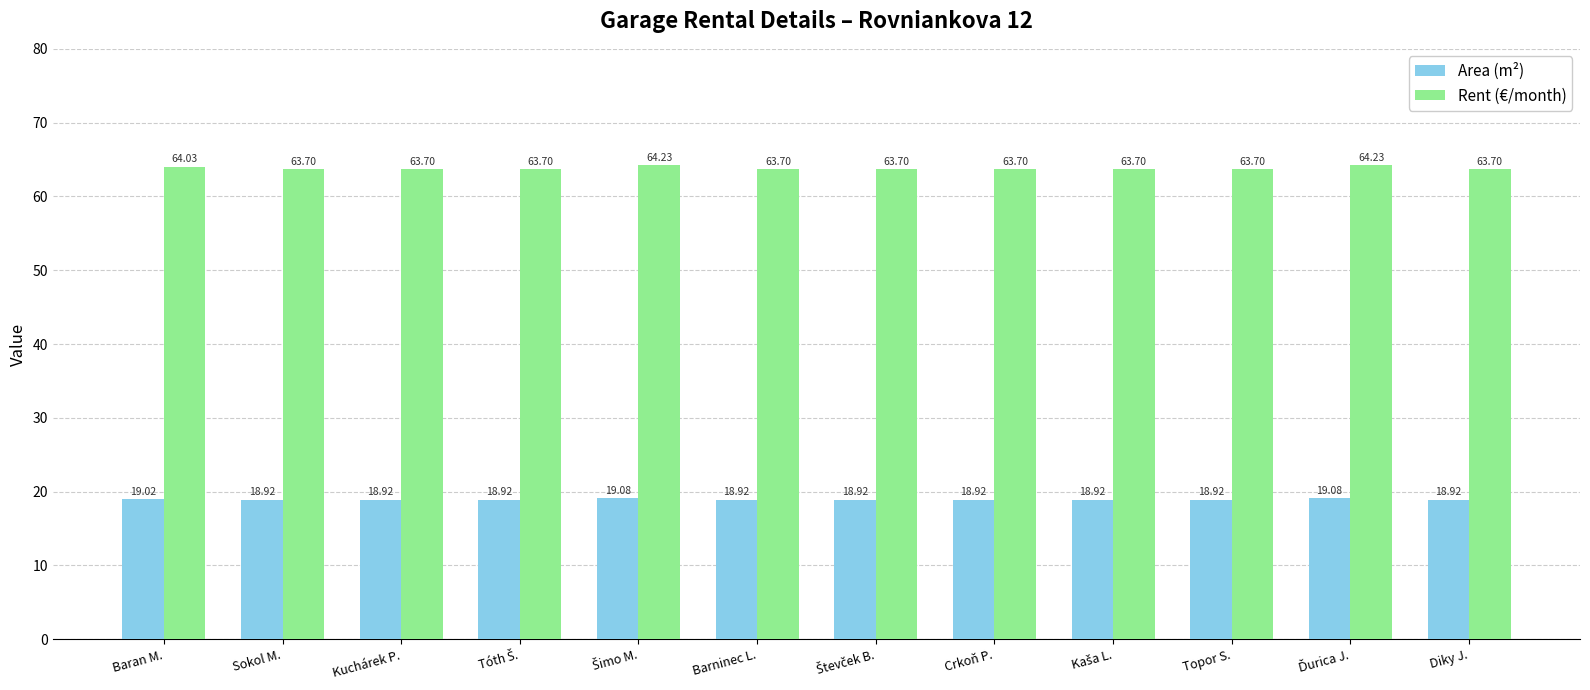

What is the total value across all series at Topor S.?

82.6